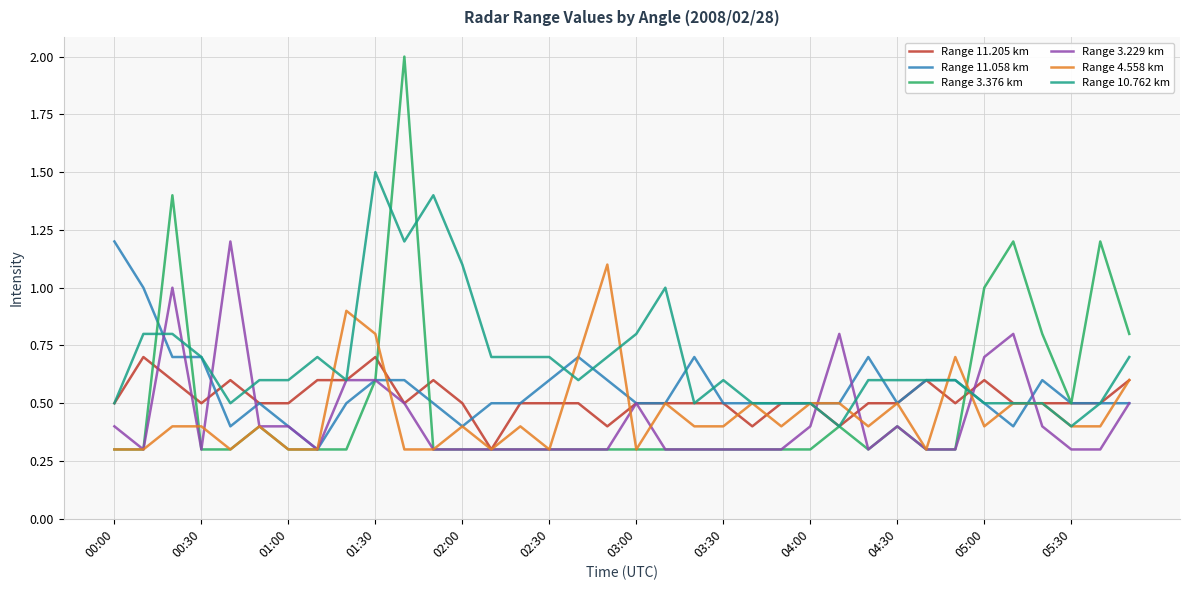

What is the average value of the Range 11.205 km series?

0.5